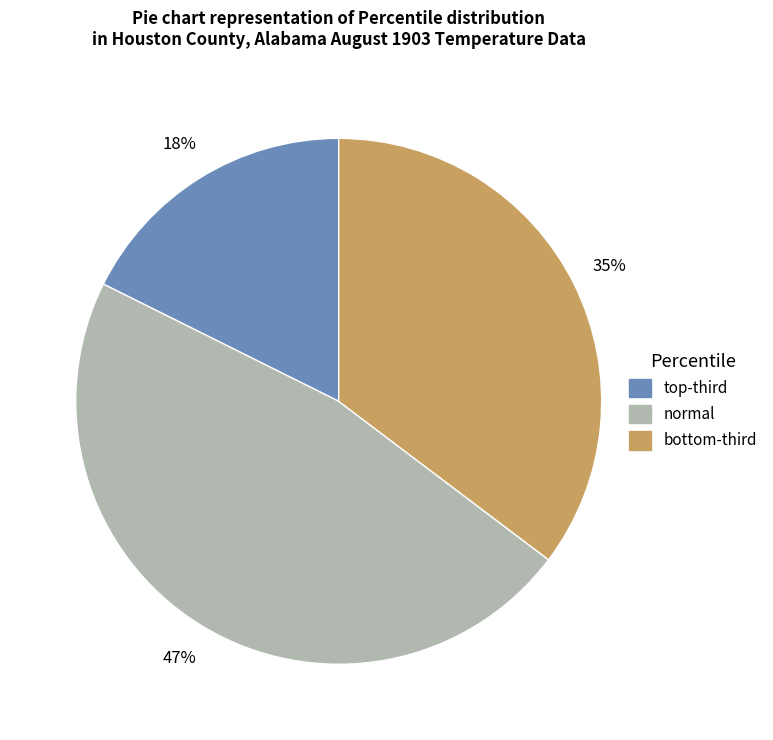

To the nearest percent, what is the difference between the largest and smallest slice percentages?

29%